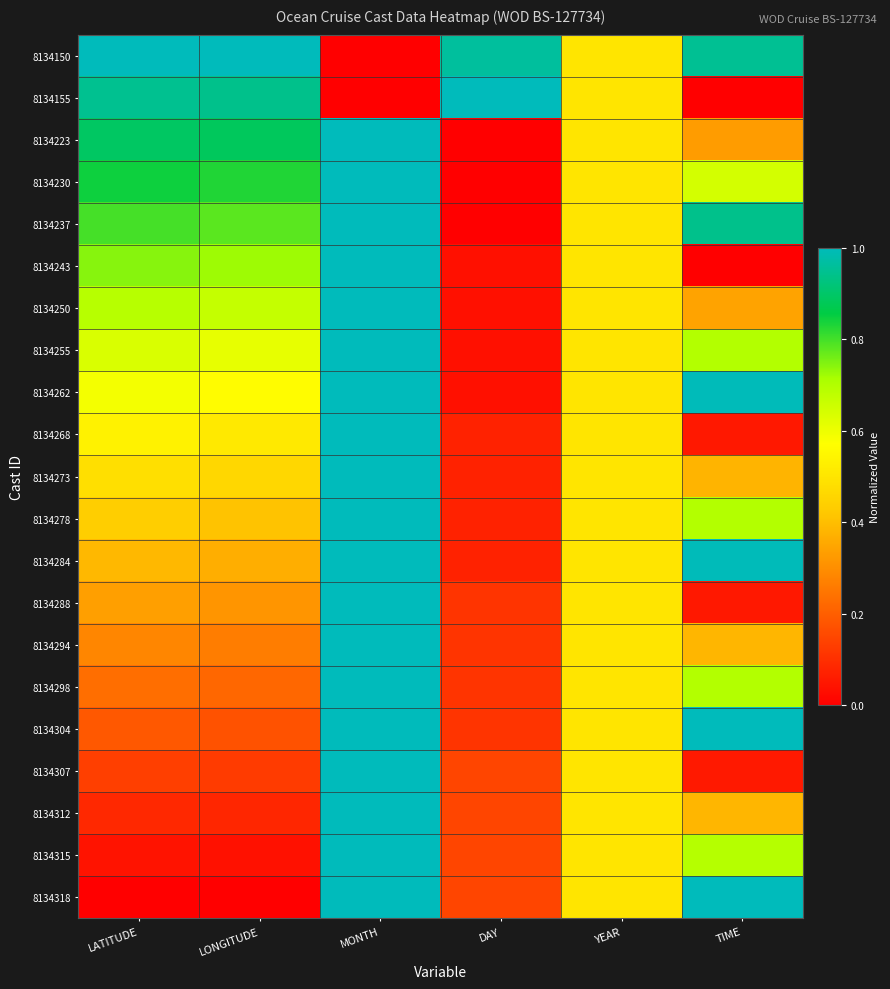

Reading left to right, transcribe all the data shown in this chart.

8134150: LATITUDE=1.0	LONGITUDE=1.0	MONTH=0.0	DAY=1.0	YEAR=0.5	TIME=1.0
8134155: LATITUDE=0.9	LONGITUDE=0.9	MONTH=0.0	DAY=1.0	YEAR=0.5	TIME=0.0
8134223: LATITUDE=0.9	LONGITUDE=0.9	MONTH=1.0	DAY=0.0	YEAR=0.5	TIME=0.3
8134230: LATITUDE=0.8	LONGITUDE=0.8	MONTH=1.0	DAY=0.0	YEAR=0.5	TIME=0.6
8134237: LATITUDE=0.8	LONGITUDE=0.8	MONTH=1.0	DAY=0.0	YEAR=0.5	TIME=0.9
8134243: LATITUDE=0.7	LONGITUDE=0.7	MONTH=1.0	DAY=0.0	YEAR=0.5	TIME=0.0
8134250: LATITUDE=0.7	LONGITUDE=0.7	MONTH=1.0	DAY=0.0	YEAR=0.5	TIME=0.3
8134255: LATITUDE=0.6	LONGITUDE=0.6	MONTH=1.0	DAY=0.0	YEAR=0.5	TIME=0.7
8134262: LATITUDE=0.6	LONGITUDE=0.6	MONTH=1.0	DAY=0.0	YEAR=0.5	TIME=1.0
8134268: LATITUDE=0.5	LONGITUDE=0.5	MONTH=1.0	DAY=0.1	YEAR=0.5	TIME=0.1
8134273: LATITUDE=0.5	LONGITUDE=0.5	MONTH=1.0	DAY=0.1	YEAR=0.5	TIME=0.4
8134278: LATITUDE=0.4	LONGITUDE=0.4	MONTH=1.0	DAY=0.1	YEAR=0.5	TIME=0.7
8134284: LATITUDE=0.4	LONGITUDE=0.4	MONTH=1.0	DAY=0.1	YEAR=0.5	TIME=1.0
8134288: LATITUDE=0.3	LONGITUDE=0.3	MONTH=1.0	DAY=0.1	YEAR=0.5	TIME=0.1
8134294: LATITUDE=0.3	LONGITUDE=0.3	MONTH=1.0	DAY=0.1	YEAR=0.5	TIME=0.4
8134298: LATITUDE=0.2	LONGITUDE=0.2	MONTH=1.0	DAY=0.1	YEAR=0.5	TIME=0.7
8134304: LATITUDE=0.2	LONGITUDE=0.2	MONTH=1.0	DAY=0.1	YEAR=0.5	TIME=1.0
8134307: LATITUDE=0.1	LONGITUDE=0.1	MONTH=1.0	DAY=0.1	YEAR=0.5	TIME=0.1
8134312: LATITUDE=0.1	LONGITUDE=0.1	MONTH=1.0	DAY=0.1	YEAR=0.5	TIME=0.4
8134315: LATITUDE=0.0	LONGITUDE=0.0	MONTH=1.0	DAY=0.1	YEAR=0.5	TIME=0.7
8134318: LATITUDE=0.0	LONGITUDE=0.0	MONTH=1.0	DAY=0.1	YEAR=0.5	TIME=1.0